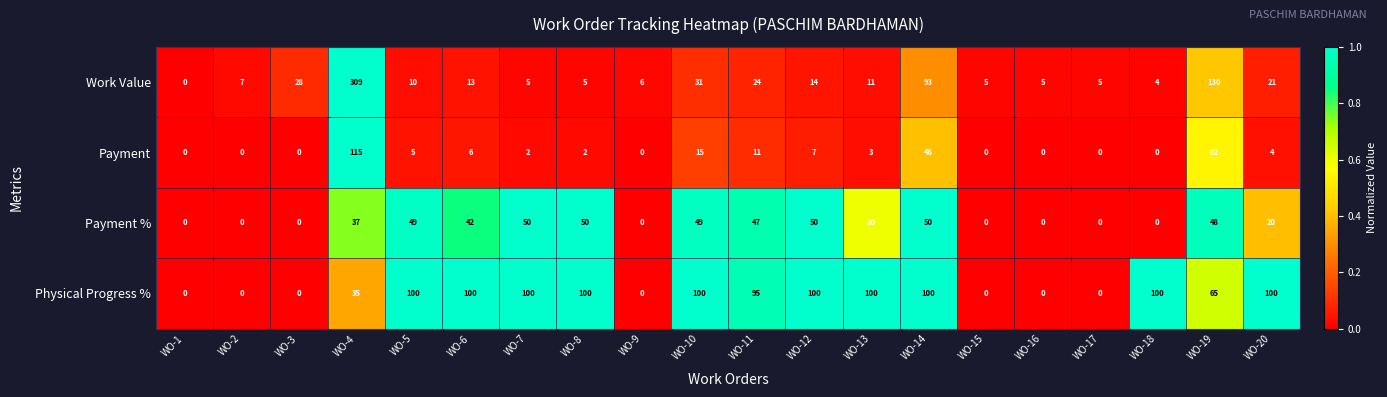

Rank the series by their maximum value, from highest to lowest.

Work Value, Payment, Physical Progress %, Payment %